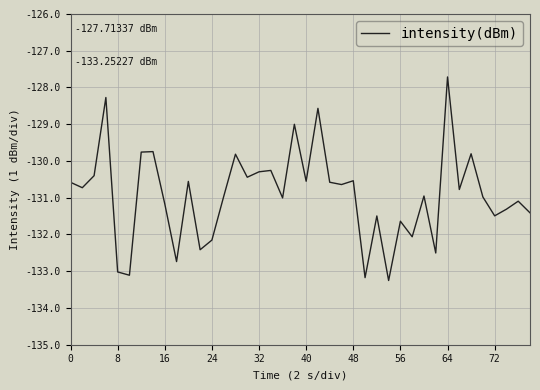

What is the minimum value shown in the chart?

-133.3